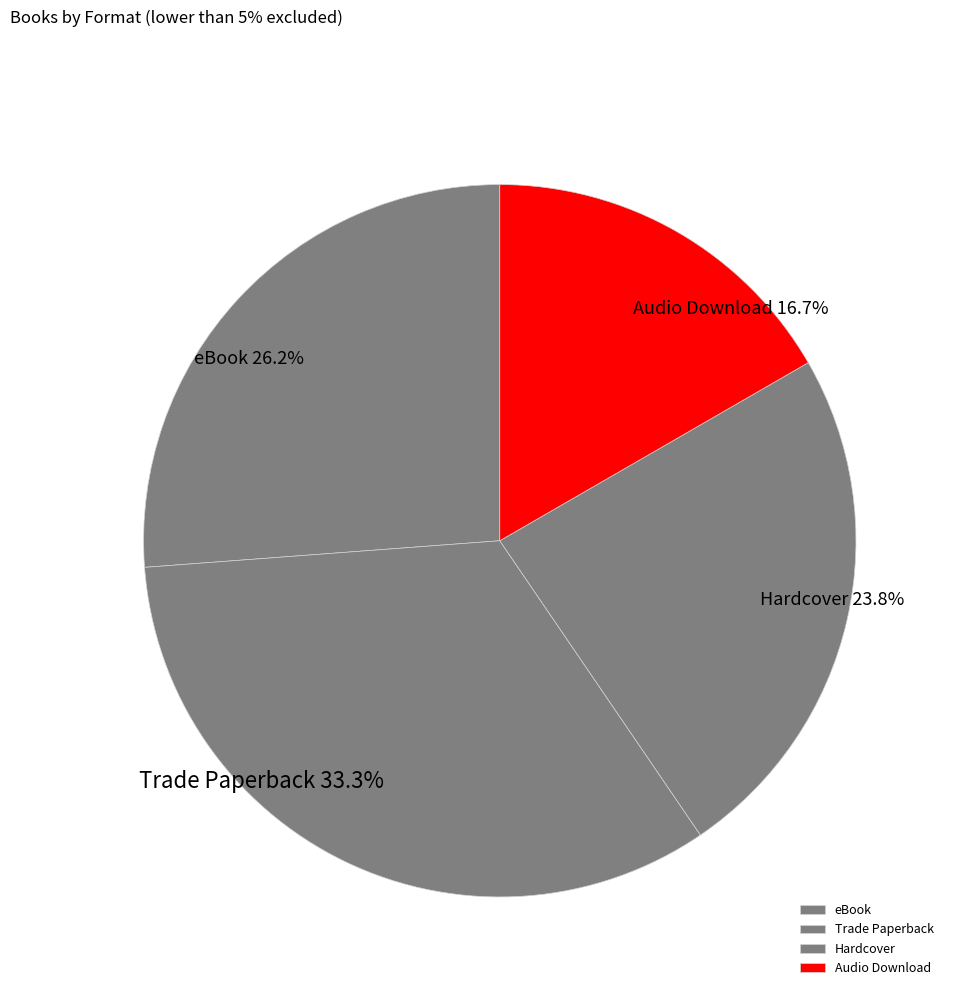

True or false: Trade Paperback accounts for 33% of the total.

True